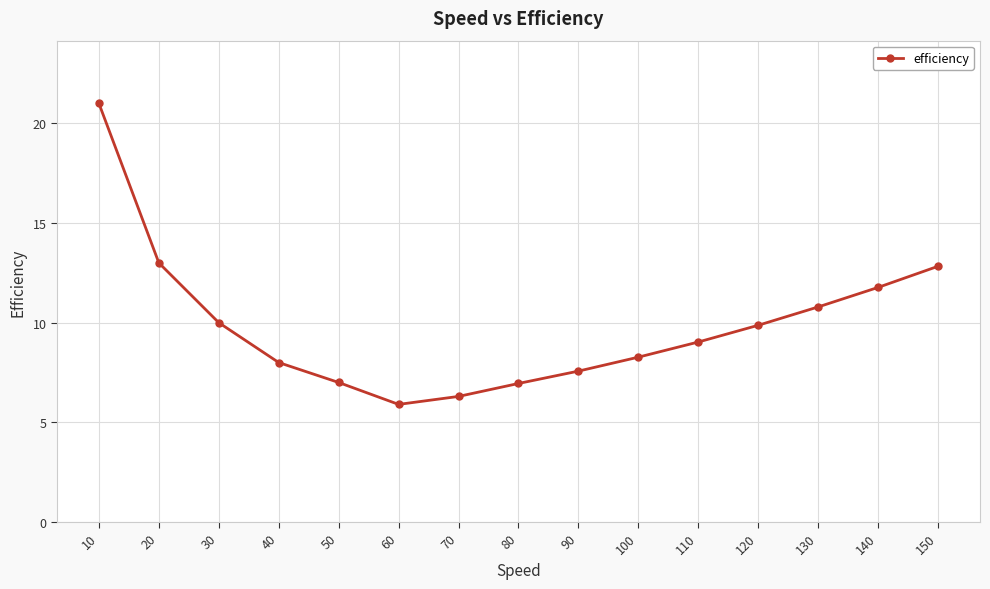

Reading right to left, list all the values displayed in this chart.

150=12.8	140=11.8	130=10.8	120=9.9	110=9.0	100=8.3	90=7.6	80=7.0	70=6.3	60=5.9	50=7.0	40=8.0	30=10.0	20=13.0	10=21.0